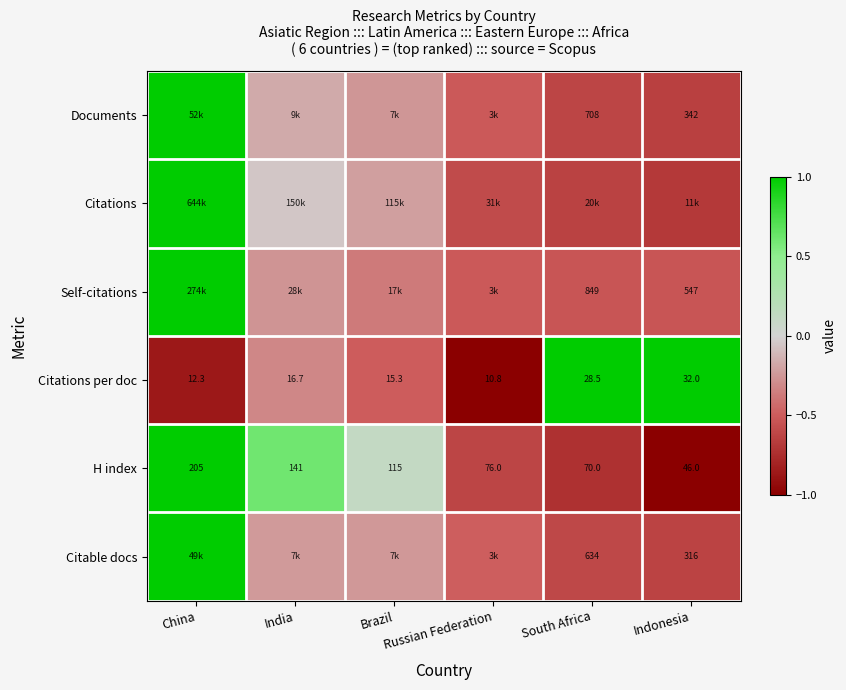

What is the maximum value shown in the chart?

1.0